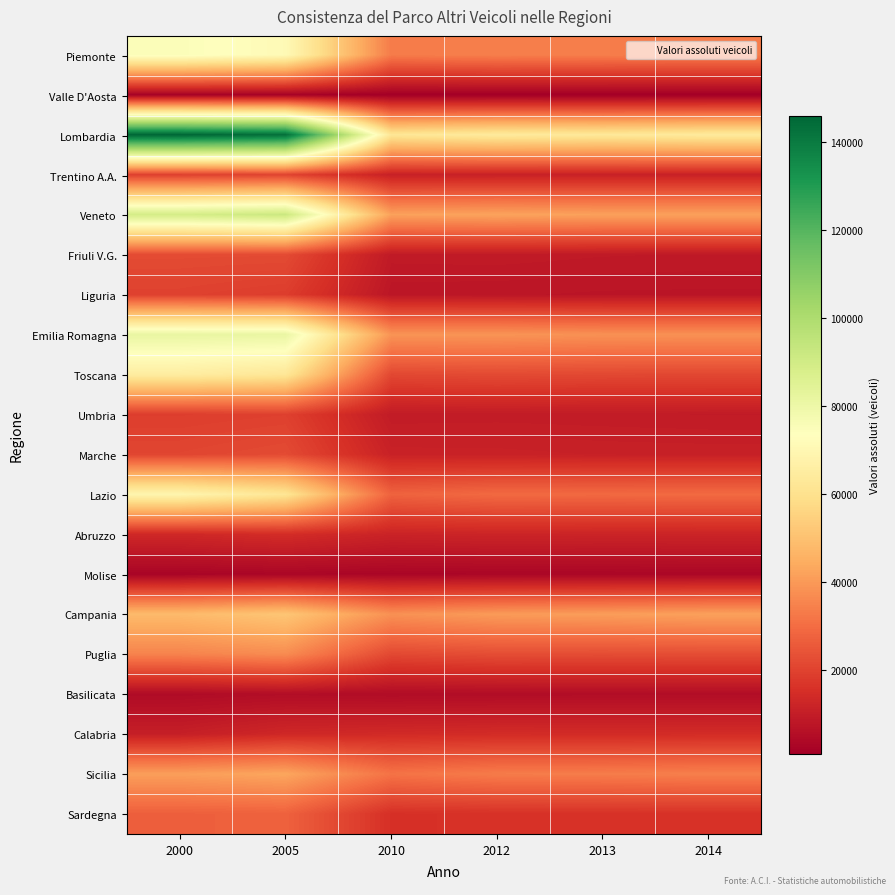

At how many categories does at least one series exceed 90456?

2